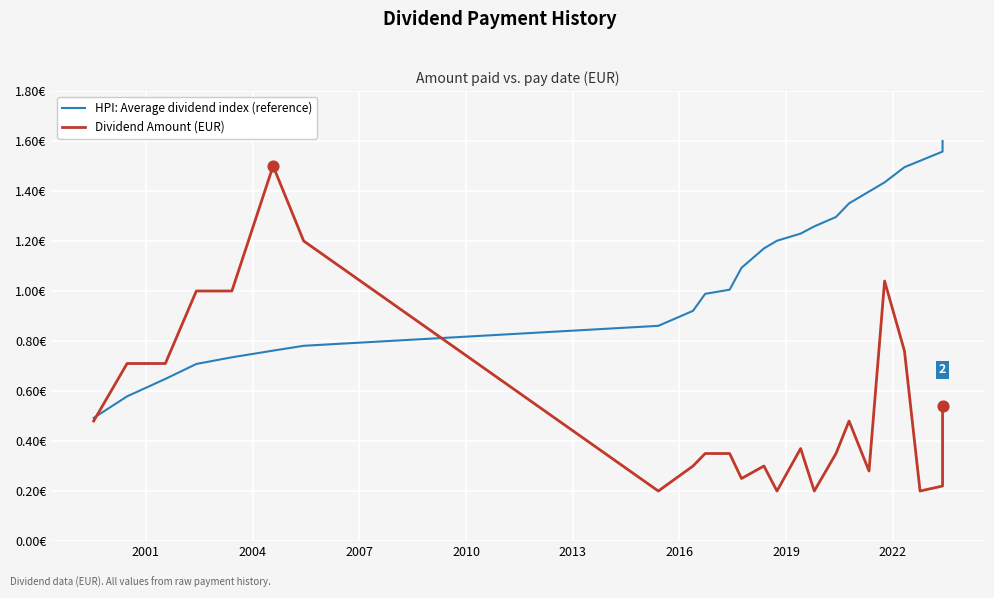

Is the value of Dividend Amount (EUR) at 2001 greater than the value of HPI: Average dividend index (reference) at 21?

No